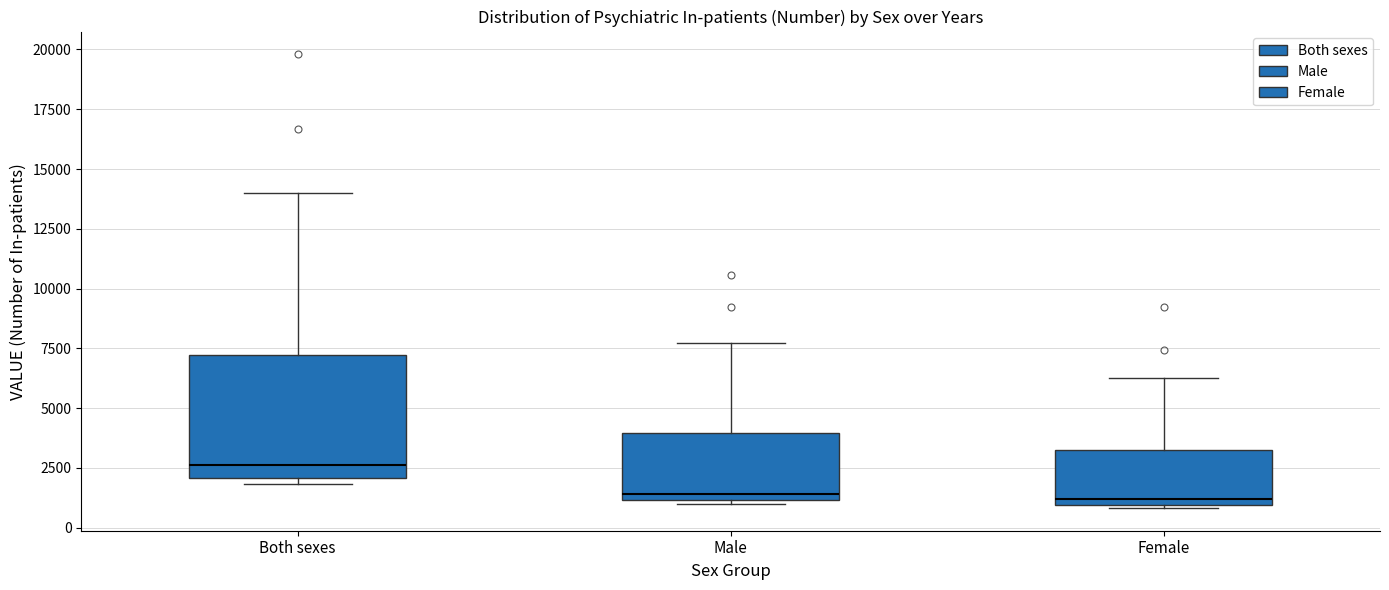

Reading left to right, transcribe this box plot: for each box, give where its median line is, the range the box spans, and where its two whiskers end, as read against the y-axis. The values are not printed on the chart, so give them approximately, as read against the axis.

Both sexes: median 2500, box 2000 to 7000, whiskers 2000 (just below the box's lower edge) to 14000
Male: median 1500, box 1000 to 4000, whiskers 1000 to 7500
Female: median 1000 (just above the box's lower edge), box 1000 to 3500, whiskers 1000 to 6000